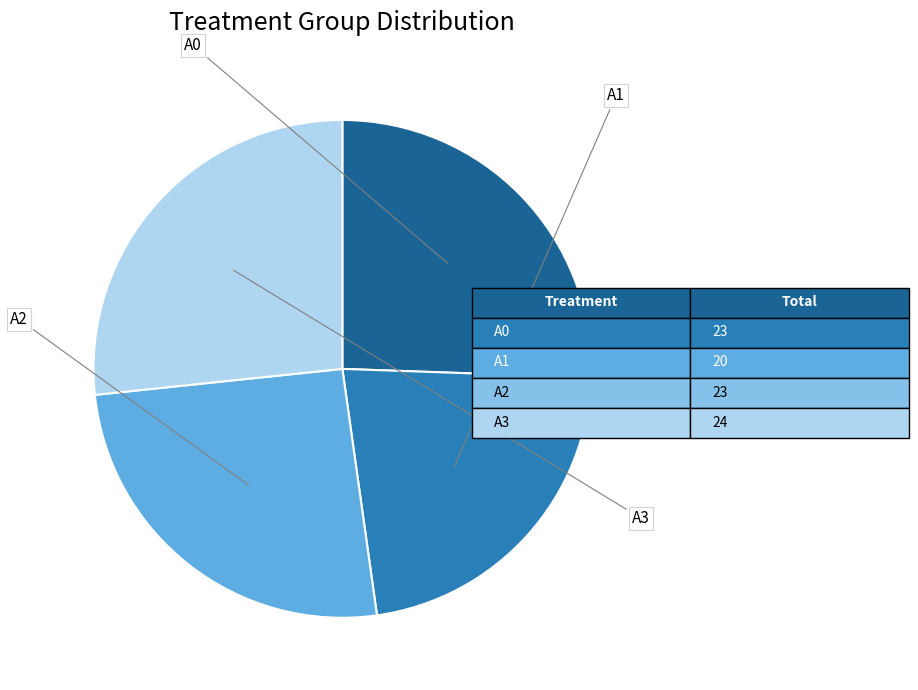

The A0 slice represents 26% of the pie. True or false?

True